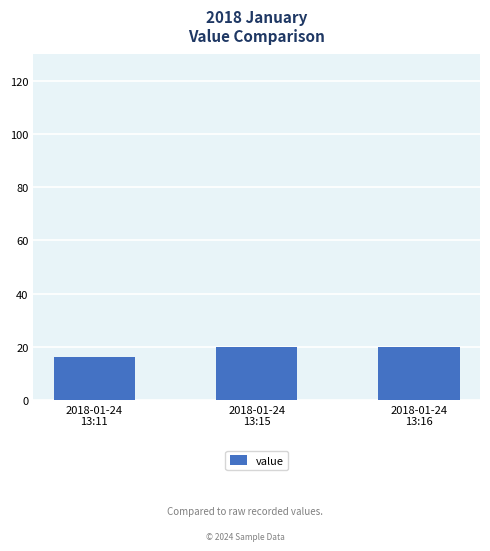

How many series are shown in this chart?

1